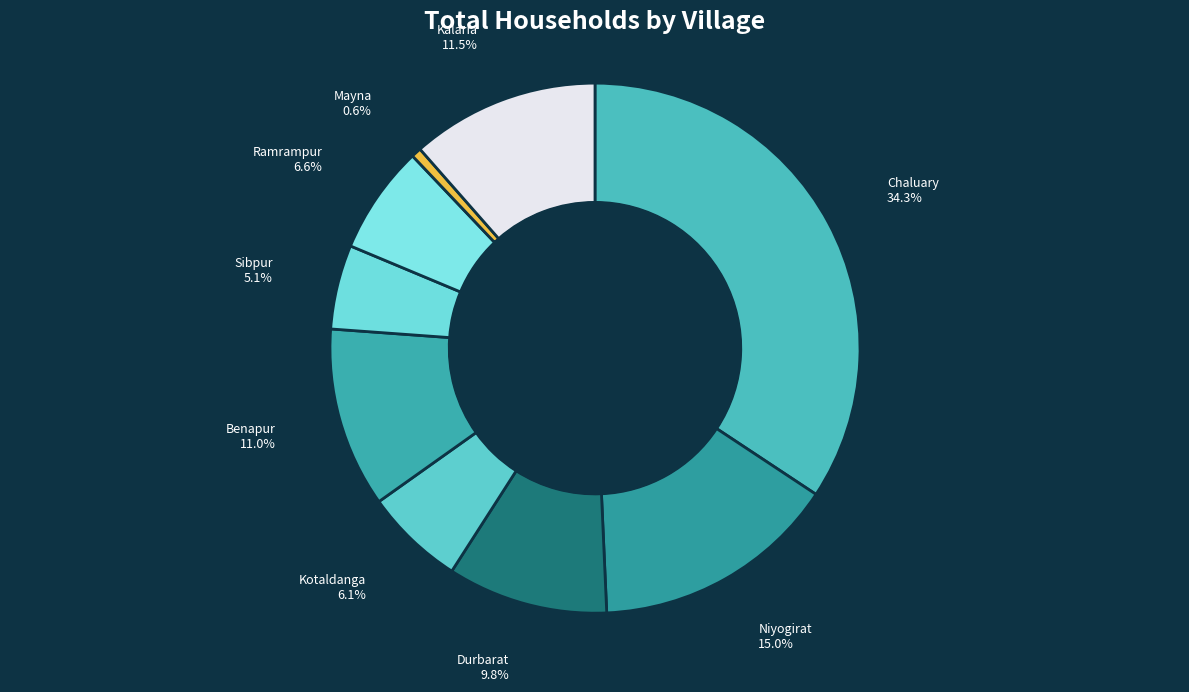

Which category has the biggest portion of the pie?

Chaluary